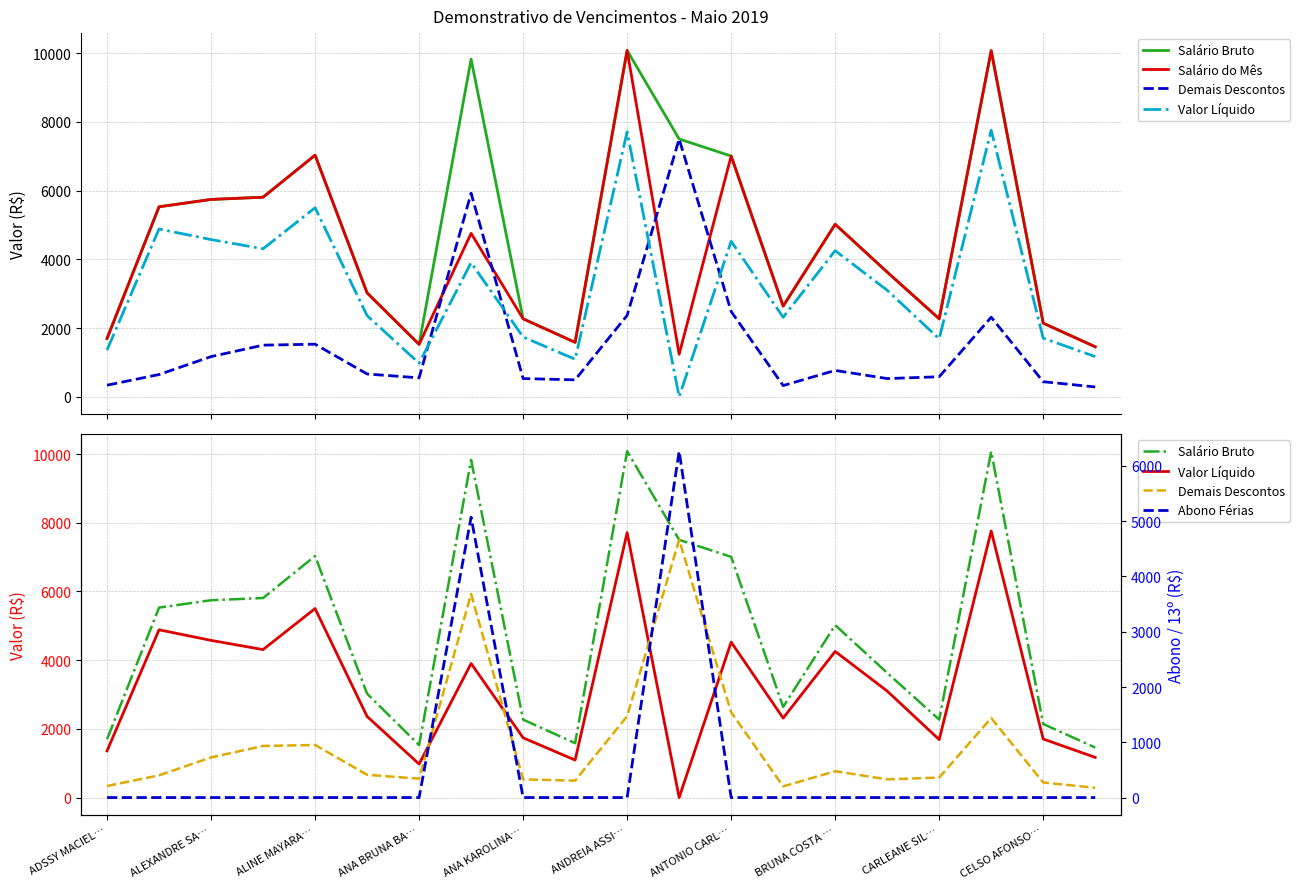

At how many categories does at least one series exceed 2488?

13